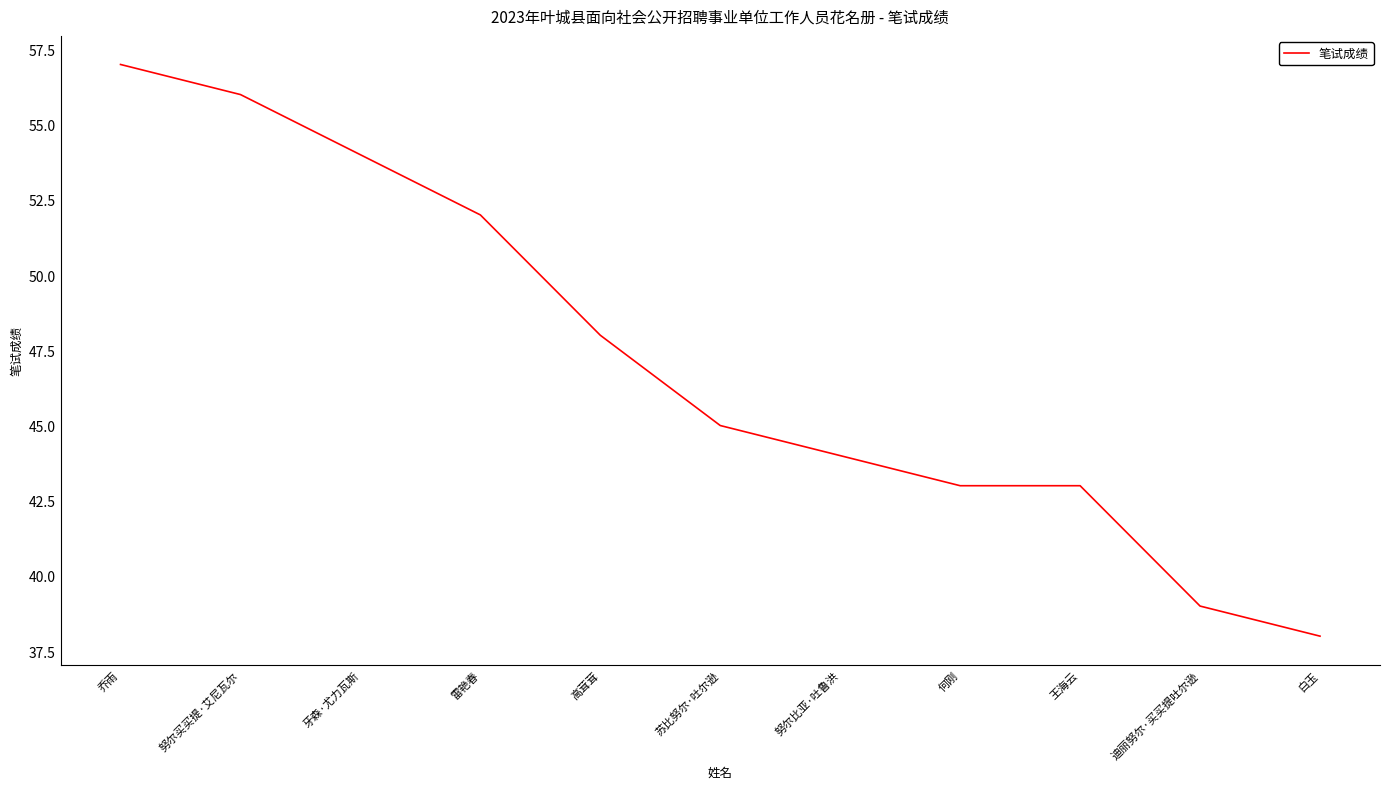

Reading right to left, list all the values displayed in this chart.

38	39	43	43	44	45	48	52	54	56	57